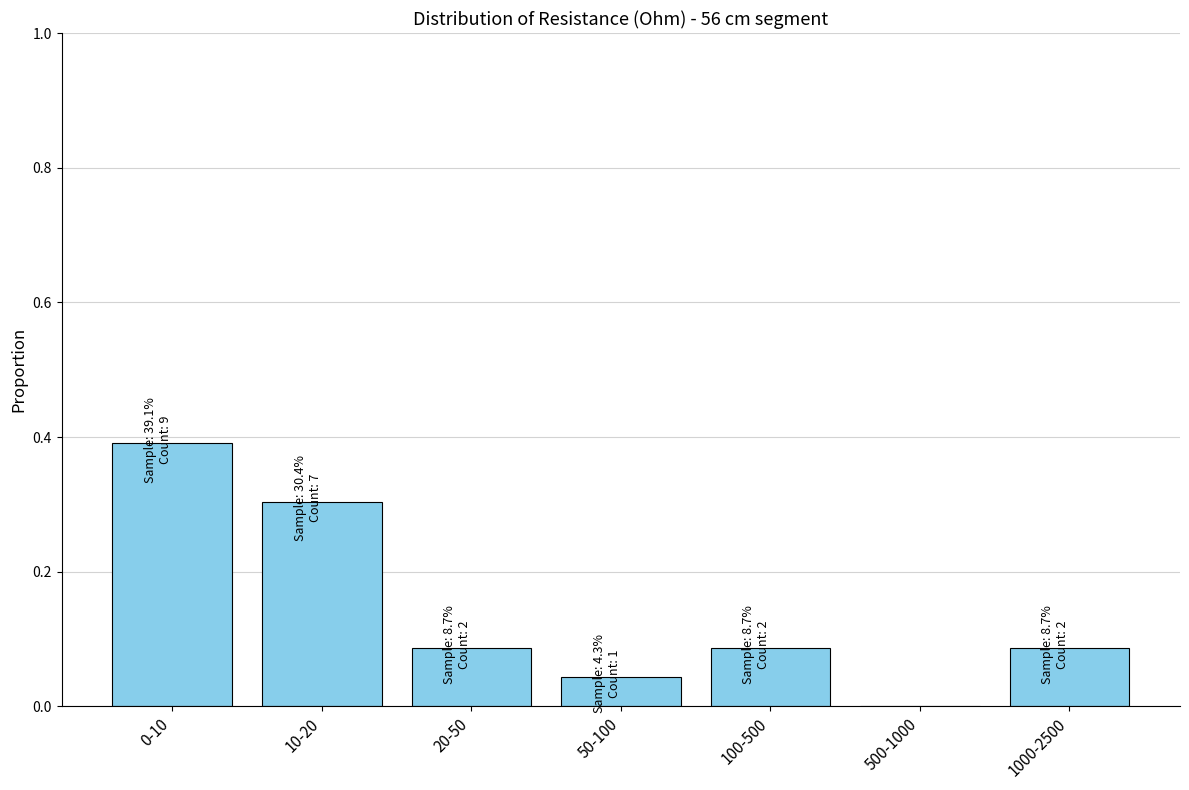

What is the change in value from 0-10 to 100-500?

-0.3